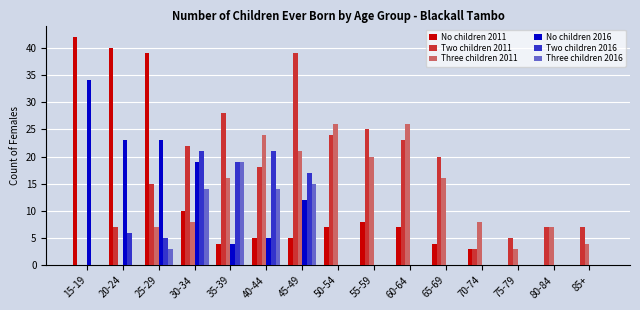

Is it true that No children 2016 equals 34 at 15-19?

True